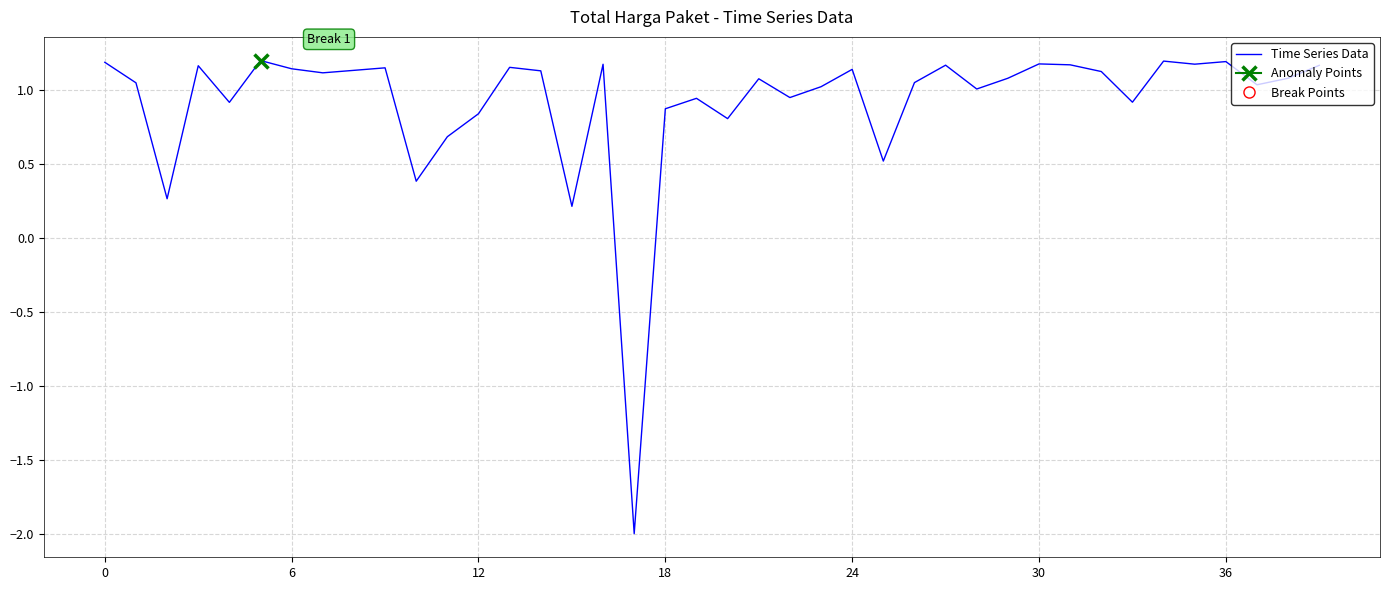

Count the number of values greater than 1.

27